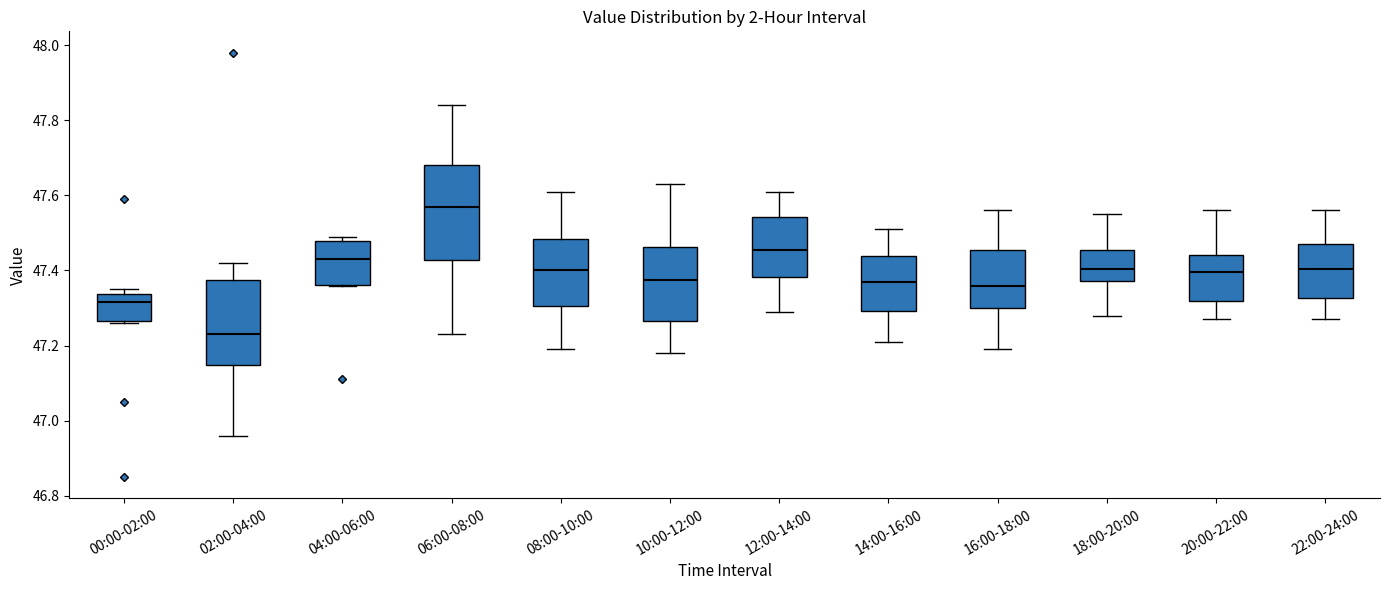

Comparing the boxes themselves (not the whiskers), which one is the tallest?

06:00-08:00